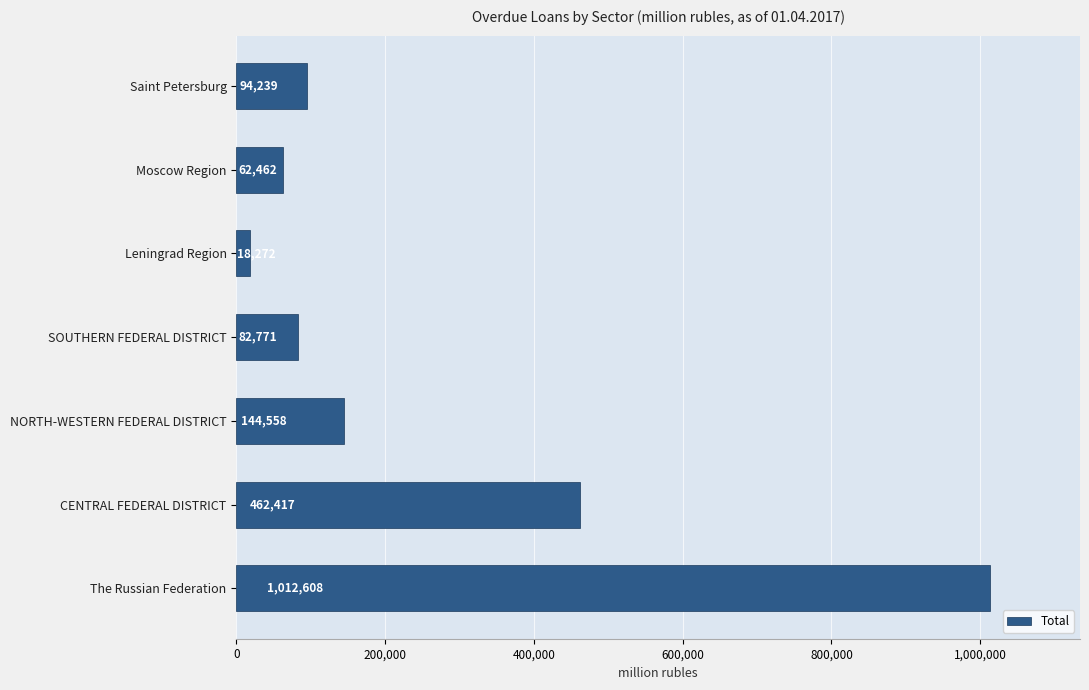

List the labels in order of value, smallest first.

Leningrad Region, Moscow Region, SOUTHERN FEDERAL DISTRICT, Saint Petersburg, NORTH-WESTERN FEDERAL DISTRICT, CENTRAL FEDERAL DISTRICT, The Russian Federation